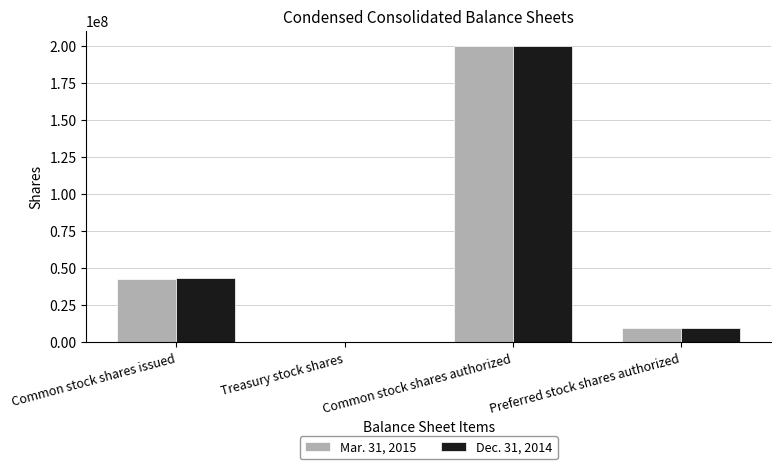

True or false: Dec. 31, 2014 has a value of 10000000 at Preferred stock shares authorized.

True